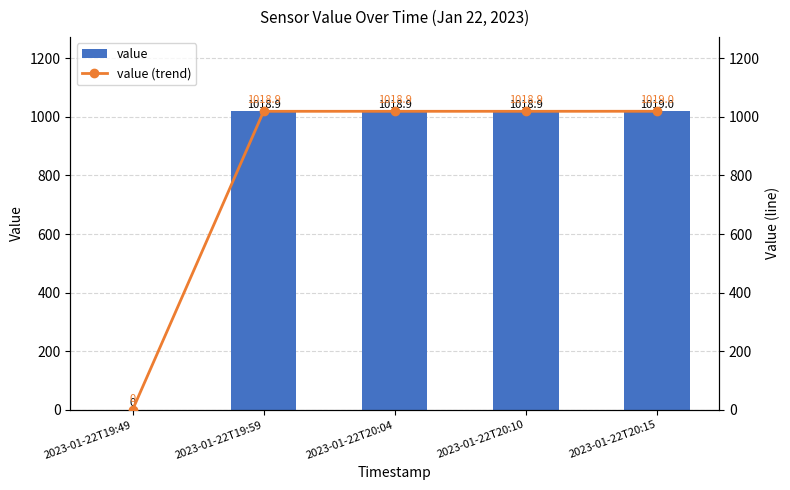

Where does the value series first go above 1018?

2023-01-22T19:59